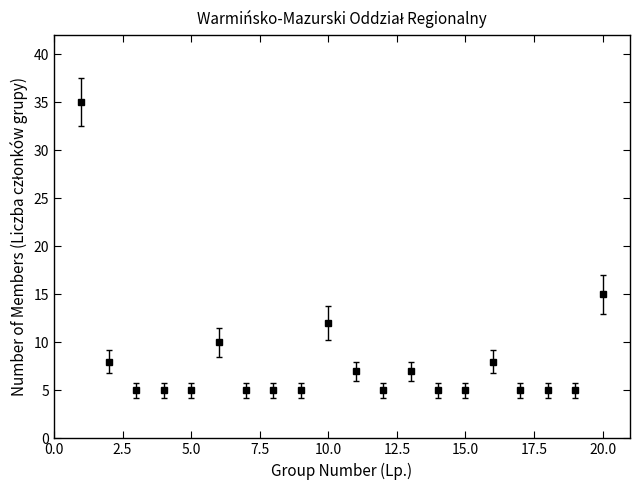

True or false: there are more than 0 points higher than both neighbors.

True